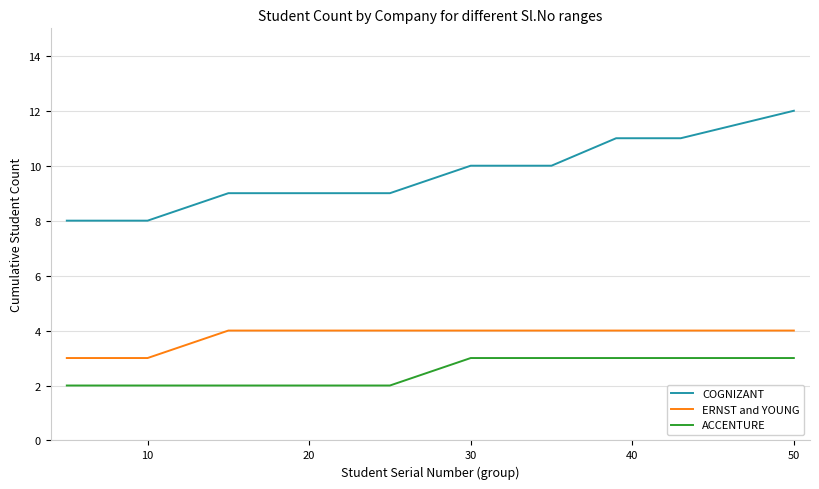

How many ACCENTURE values are between 2 and 3?

10